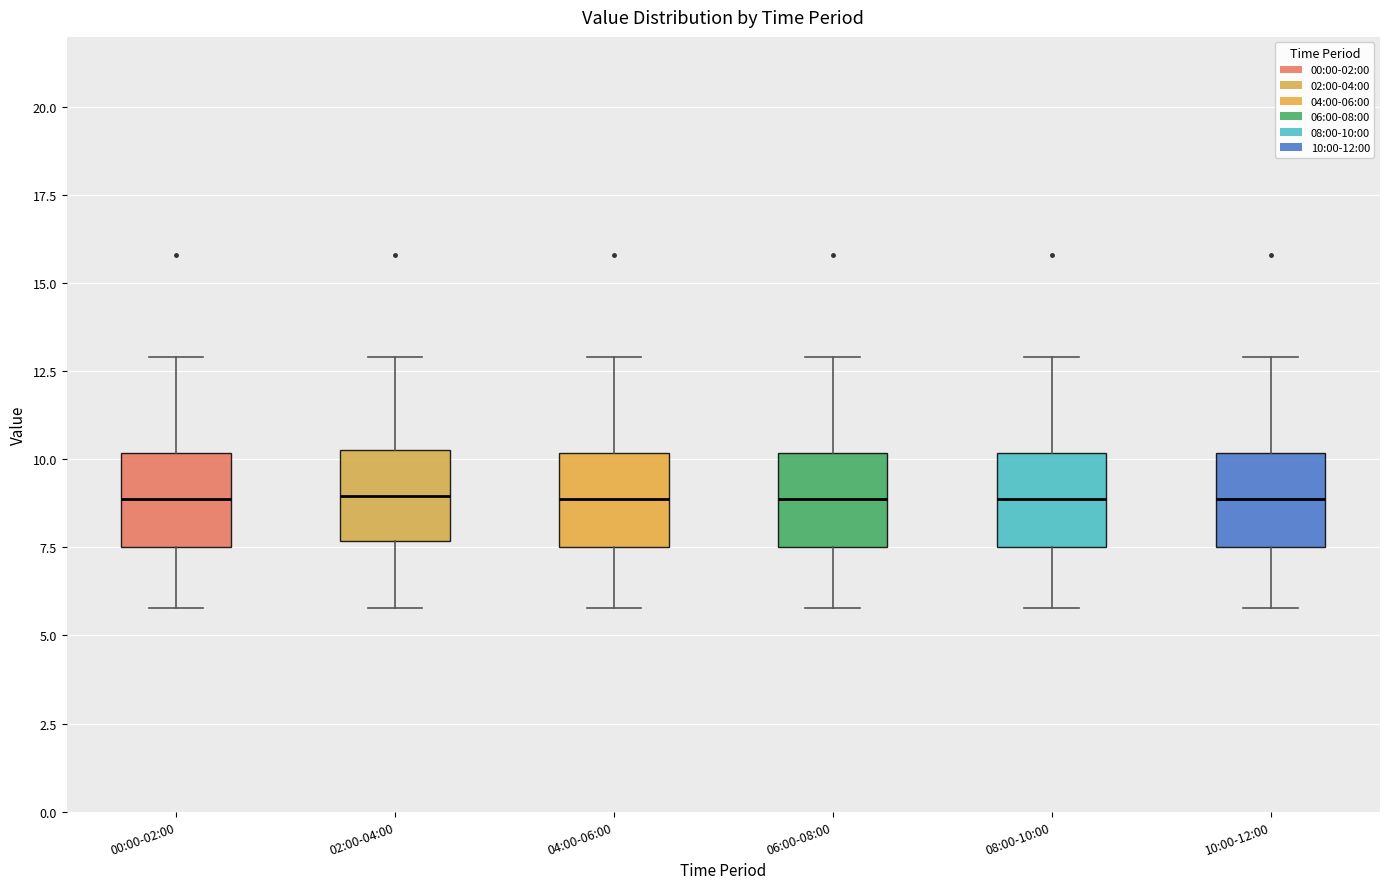

Reading left to right, read every box against the y-axis: the position of its median line, the range the box covers, and the ends of its whiskers. The values are not printed on the chart, so give them approximately, as read against the axis.

00:00-02:00: median 9.0, box 7.5 to 10.0, whiskers 6.0 to 13.0
02:00-04:00: median 9.0, box 7.5 to 10.5, whiskers 6.0 to 13.0
04:00-06:00: median 9.0, box 7.5 to 10.0, whiskers 6.0 to 13.0
06:00-08:00: median 9.0, box 7.5 to 10.0, whiskers 6.0 to 13.0
08:00-10:00: median 9.0, box 7.5 to 10.0, whiskers 6.0 to 13.0
10:00-12:00: median 9.0, box 7.5 to 10.0, whiskers 6.0 to 13.0